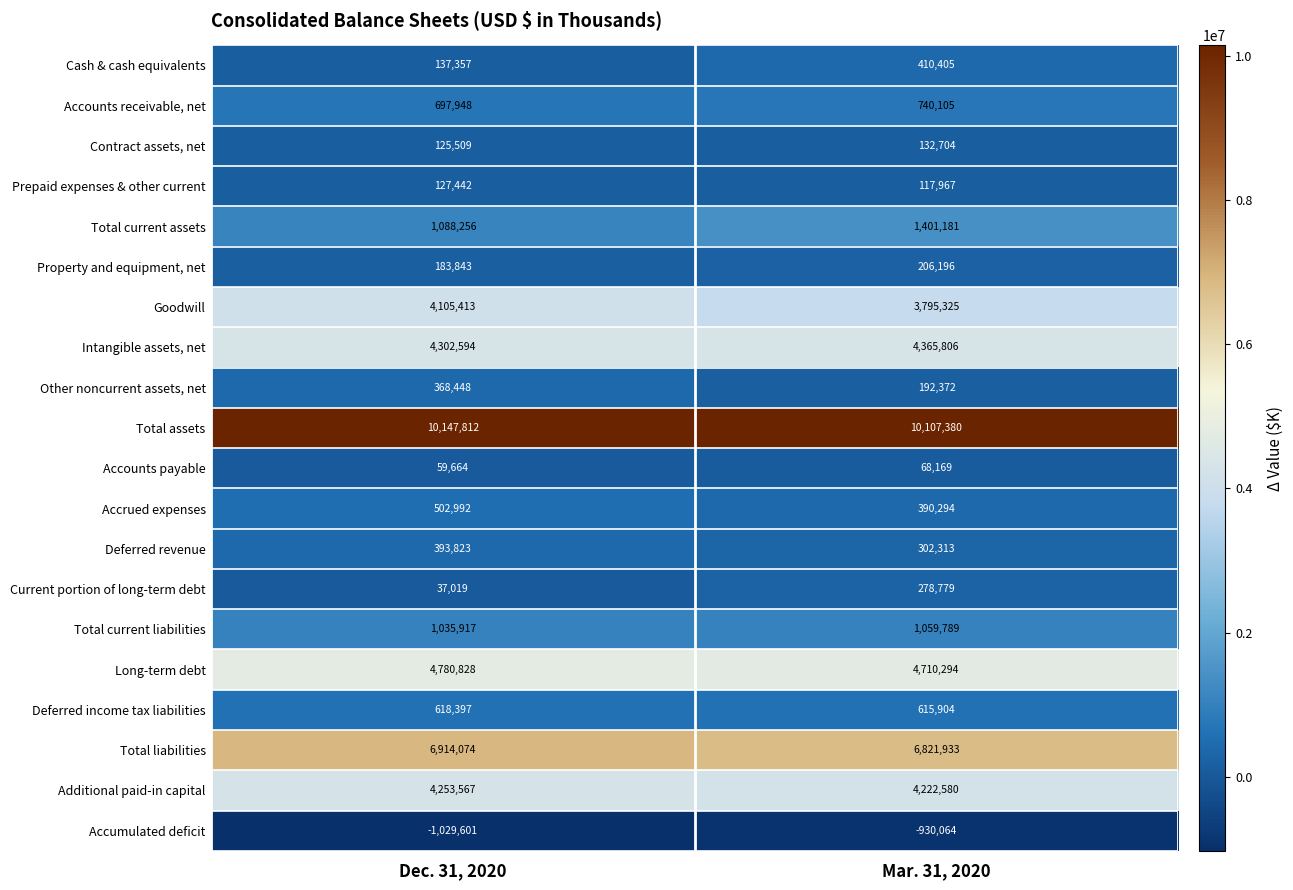

Which label corresponds to the largest value in the chart?

Dec. 31, 2020